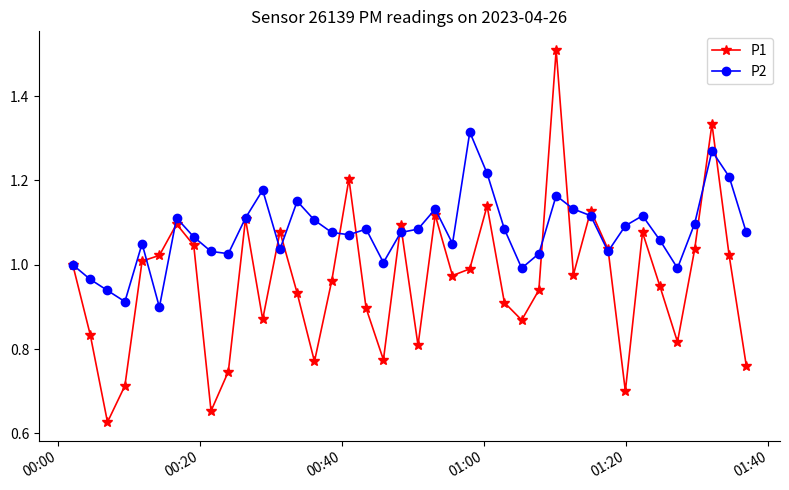

True or false: P1 has more than 0 points higher than both neighbors.

True